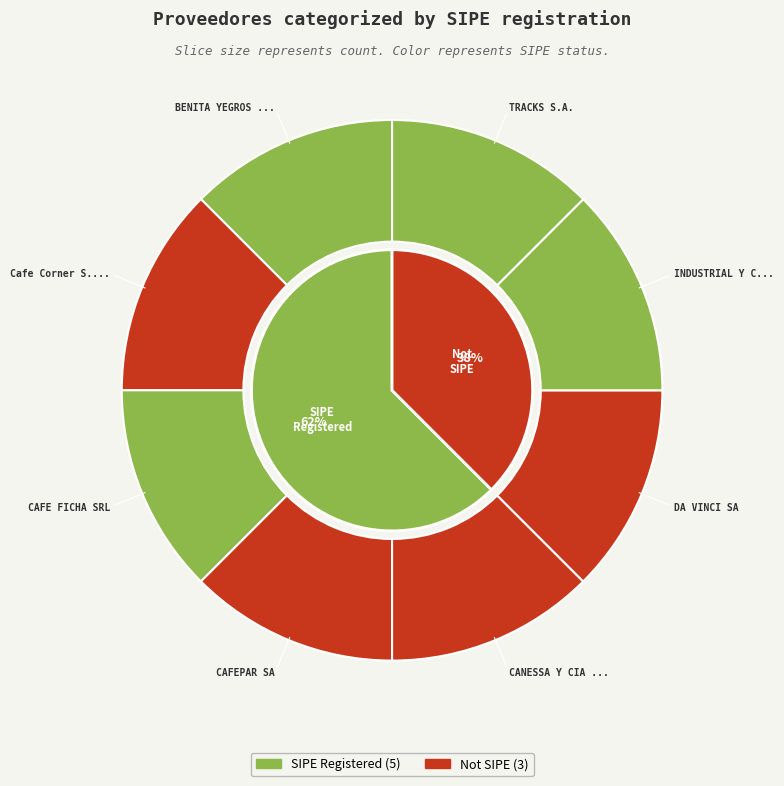

Does any single category account for the majority?

No